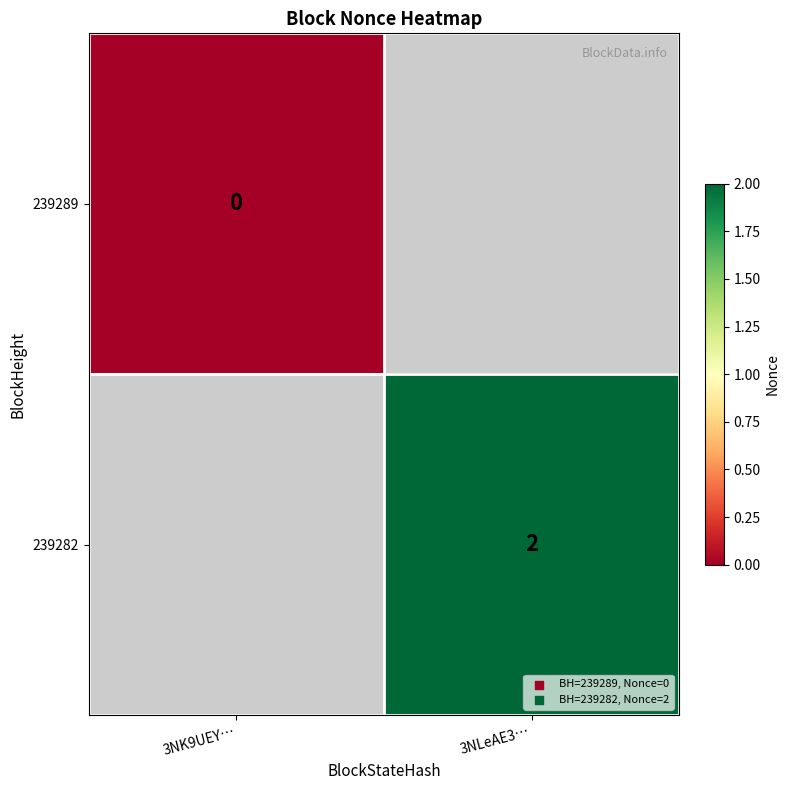

Which label corresponds to the largest value in the chart?

3NLeAE3…